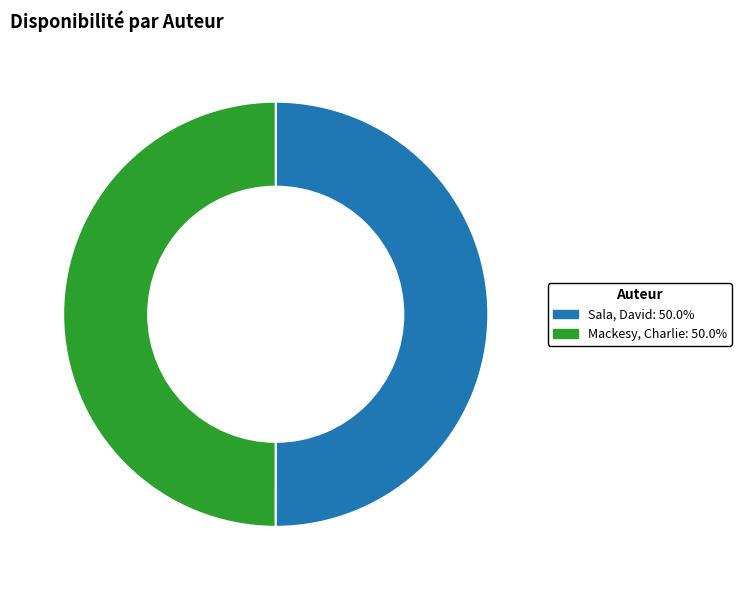

What is the ratio of the value at Sala, David to the value at Mackesy, Charlie?

1.0